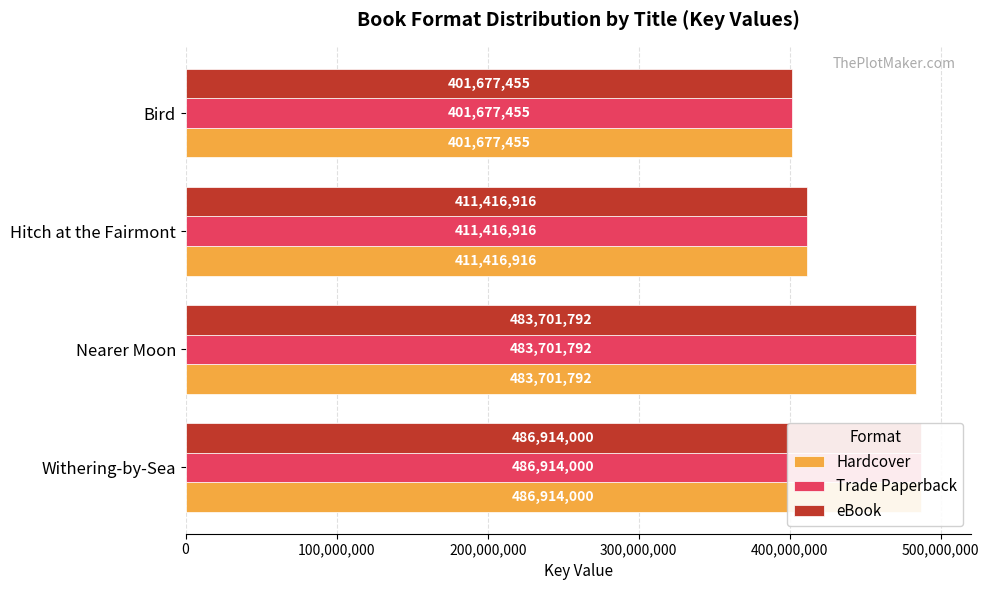

Reading left to right, extract all data points from this chart.

Hardcover: 486914000	483701792	411416916	401677455
Trade Paperback: 486914000	483701792	411416916	401677455
eBook: 486914000	483701792	411416916	401677455